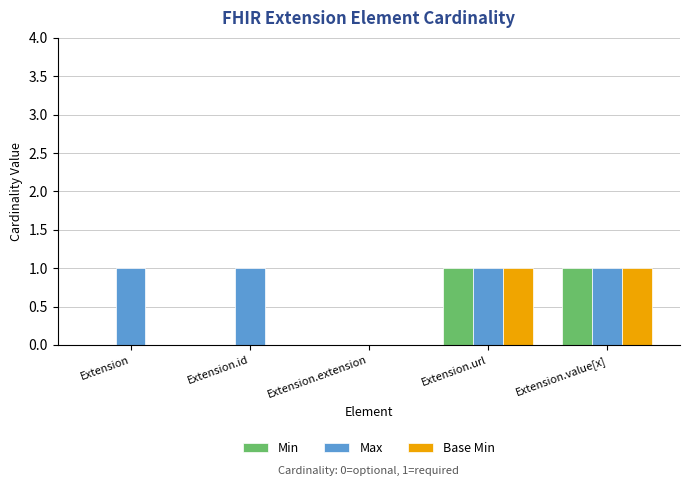

Reading left to right, extract all data points from this chart.

Min: Extension=0	Extension.id=0	Extension.extension=0	Extension.url=1	Extension.value[x]=1
Max: Extension=1	Extension.id=1	Extension.extension=0	Extension.url=1	Extension.value[x]=1
Base Min: Extension=0	Extension.id=0	Extension.extension=0	Extension.url=1	Extension.value[x]=1